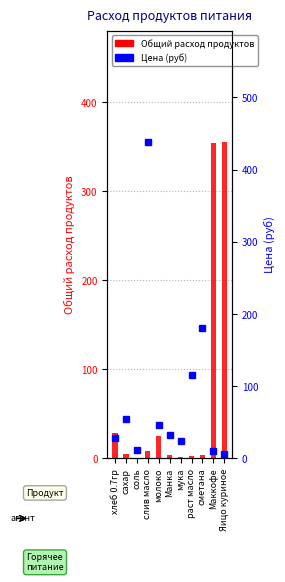

What position from the left is хлеб 0.7гр?

1